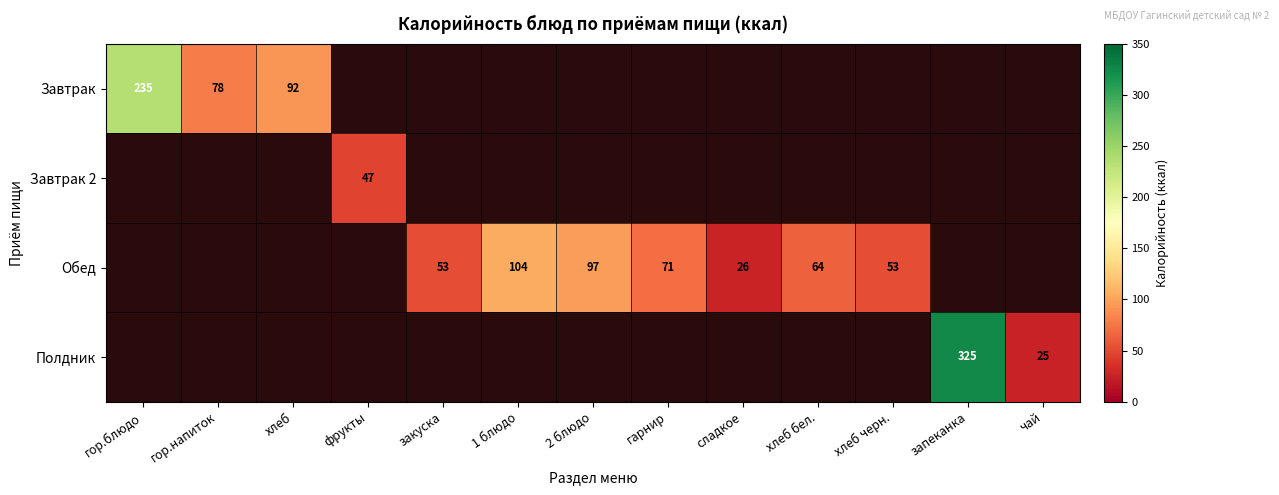

What is the minimum value shown in the chart?

25.0